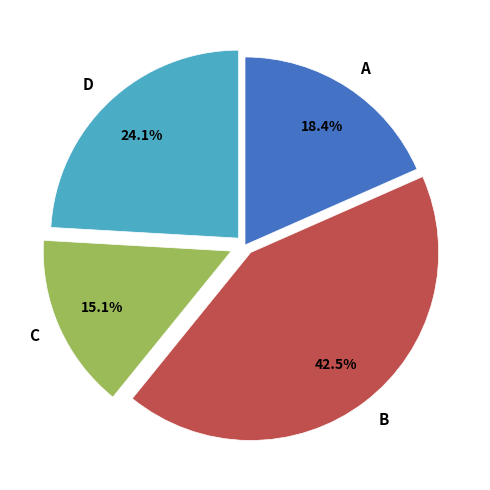

How many slices are in this pie chart?

4